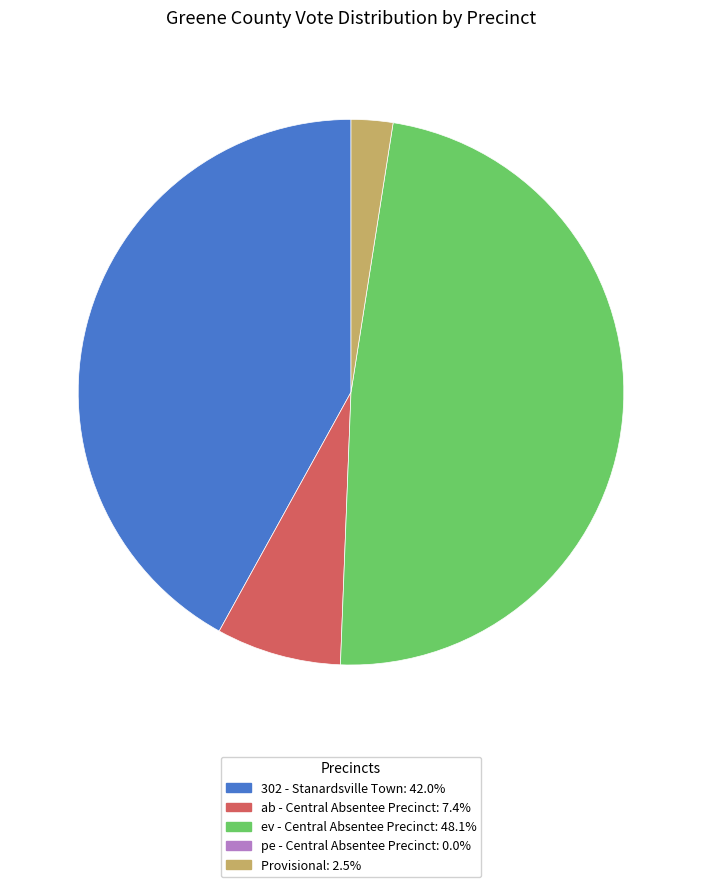

Is there any slice that represents more than half of the pie?

No